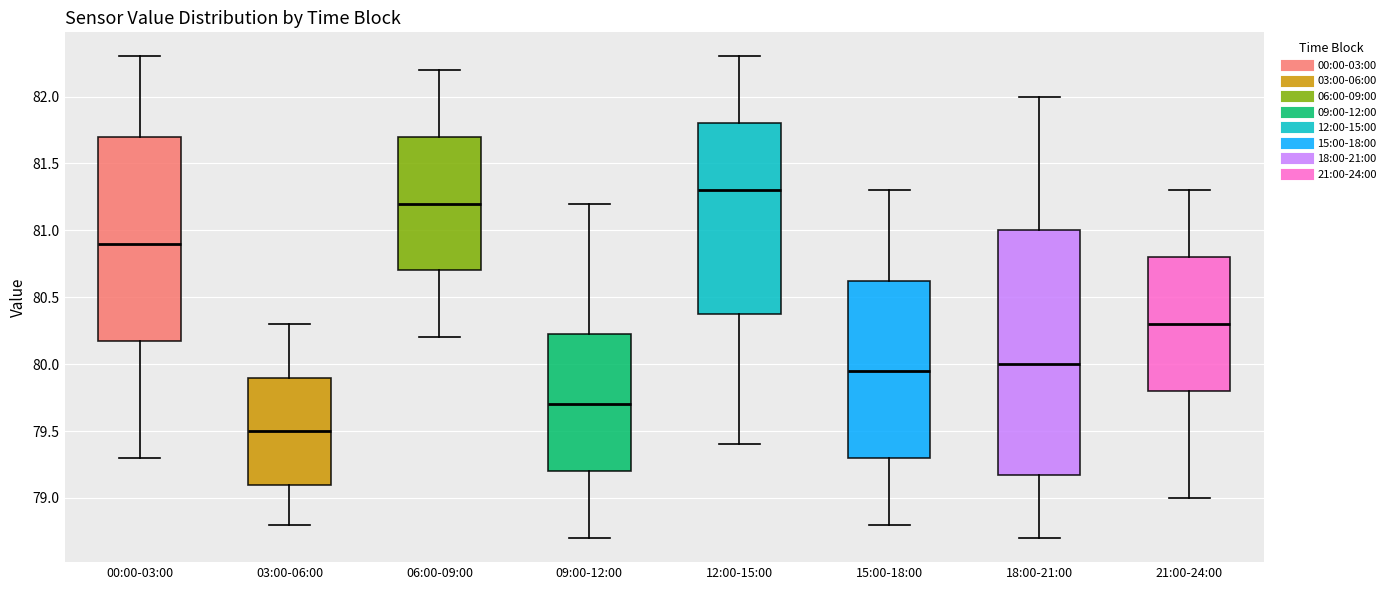

Reading left to right, read every box against the y-axis: the position of its median line, the range the box covers, and the ends of its whiskers. The values are not printed on the chart, so give them approximately, as read against the axis.

00:00-03:00: median 80.90, box 80.20 to 81.70, whiskers 79.30 to 82.30
03:00-06:00: median 79.50, box 79.10 to 79.90, whiskers 78.80 to 80.30
06:00-09:00: median 81.20, box 80.70 to 81.70, whiskers 80.20 to 82.20
09:00-12:00: median 79.70, box 79.20 to 80.25, whiskers 78.70 to 81.20
12:00-15:00: median 81.30, box 80.40 to 81.80, whiskers 79.40 to 82.30
15:00-18:00: median 79.95, box 79.30 to 80.65, whiskers 78.80 to 81.30
18:00-21:00: median 80.00, box 79.20 to 81.00, whiskers 78.70 to 82.00
21:00-24:00: median 80.30, box 79.80 to 80.80, whiskers 79.00 to 81.30